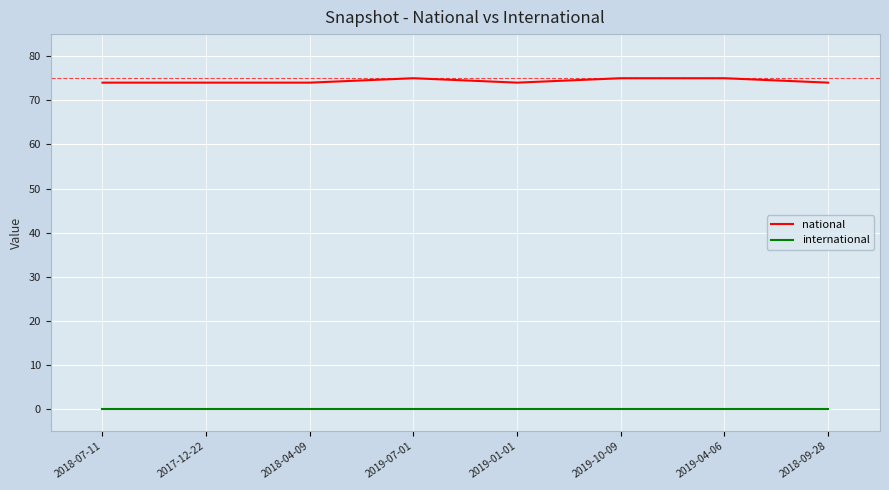

Which series has the widest spread of values?

national